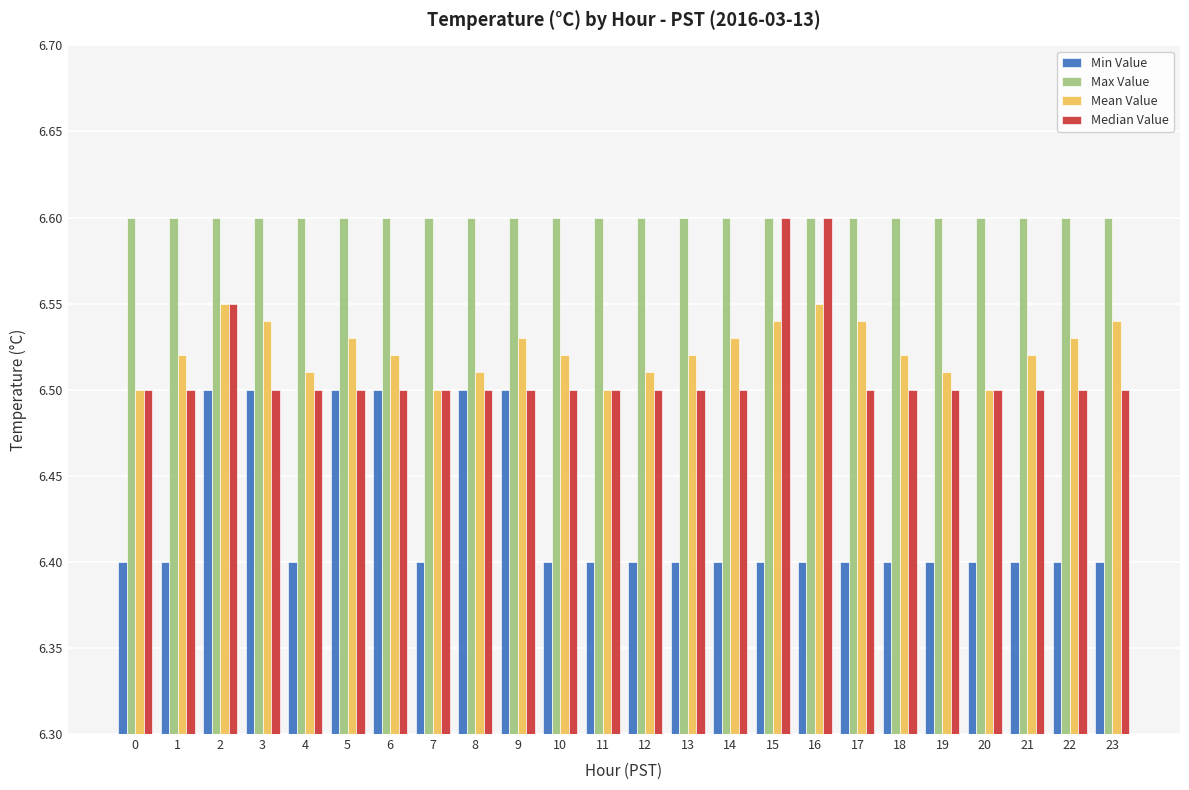

At which category is the sum across all series the highest?

2